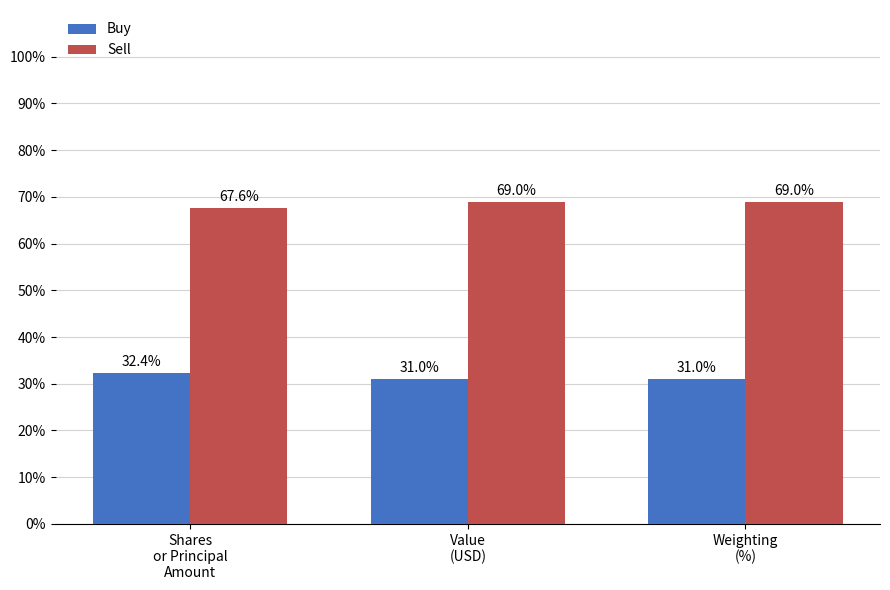

Reading right to left, extract all data points from this chart.

Buy: Weighting
(%)=31.0	Value
(USD)=31.0	Shares
or Principal
Amount=32.4
Sell: Weighting
(%)=69.0	Value
(USD)=69.0	Shares
or Principal
Amount=67.6